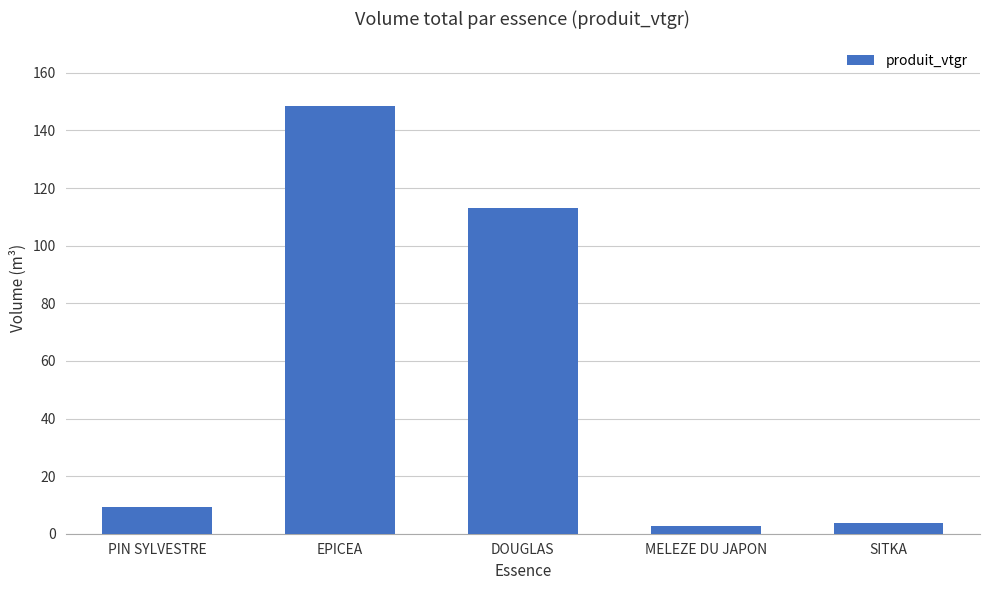

What is the label of the 5th bar from the right?

PIN SYLVESTRE